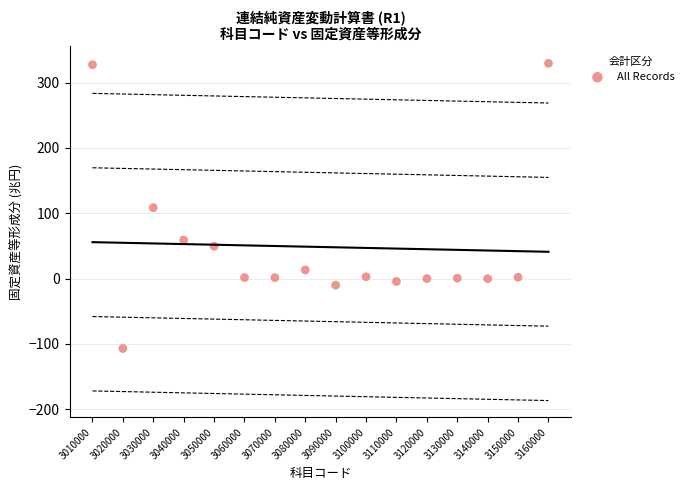

What is the range of Y values (max minus min)?

436.3